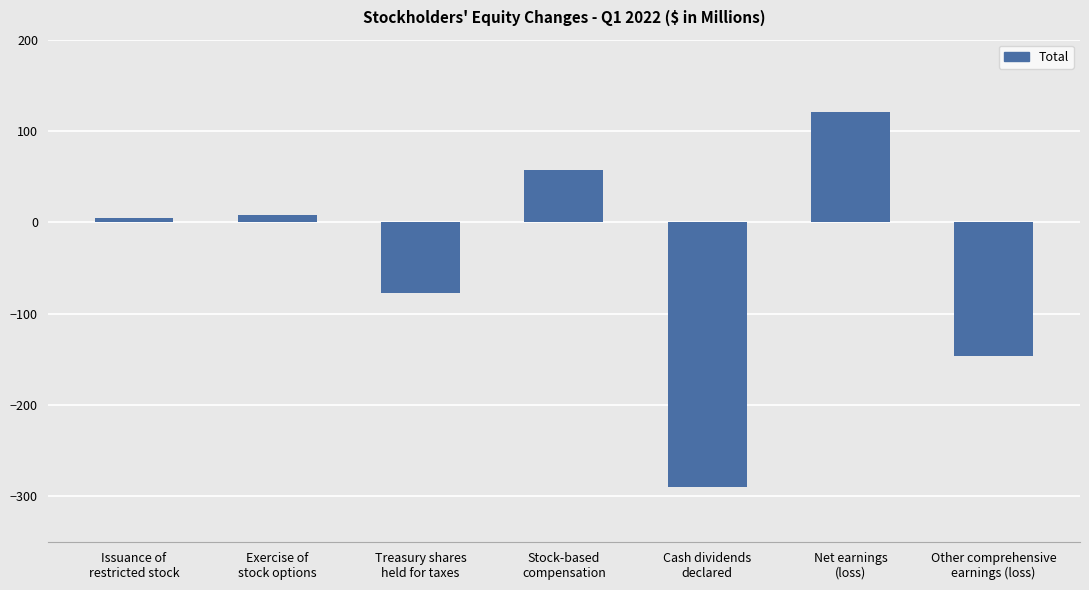

What is the difference between the maximum and minimum values?

411